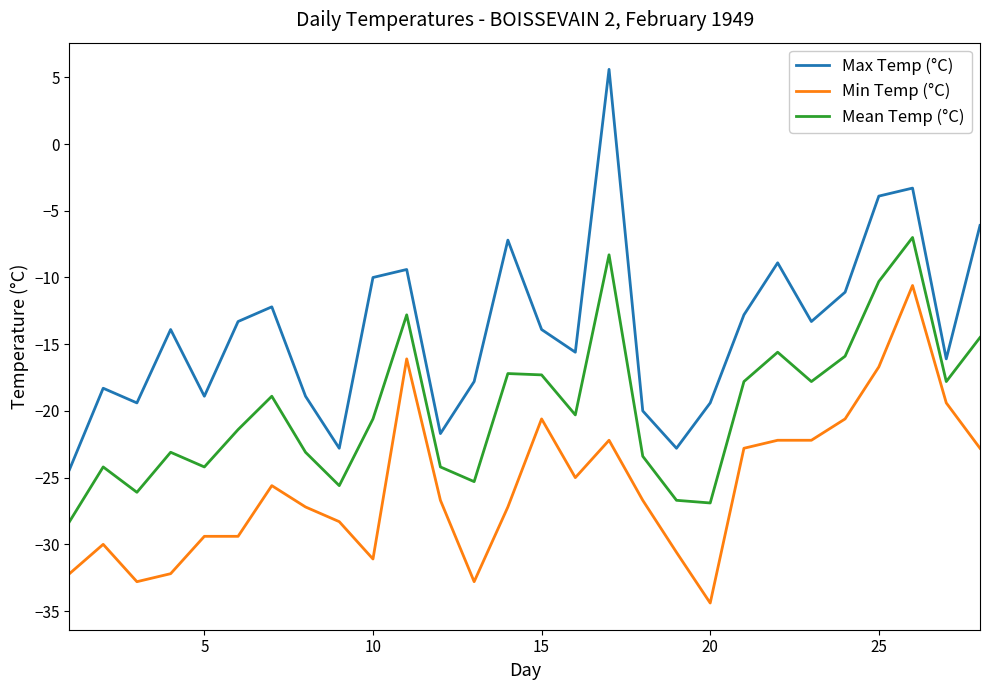

Which series has the largest range (max minus min)?

Max Temp (°C)